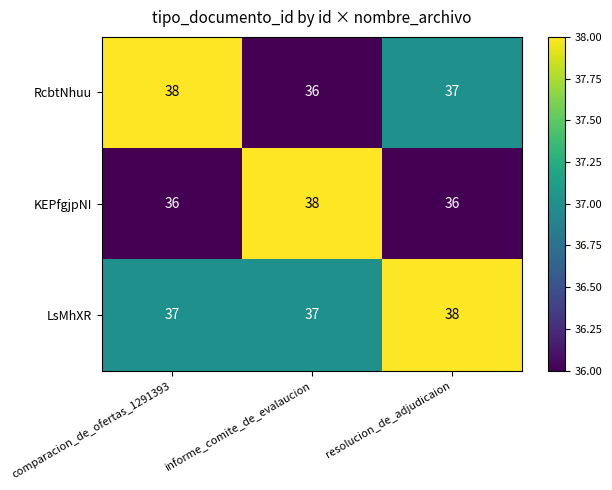

What is the sum of all RcbtNhuu values?

111